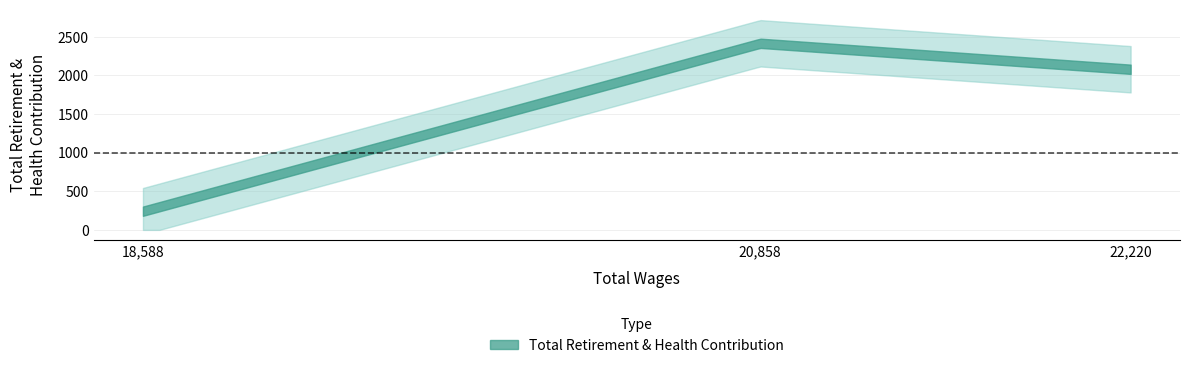

Rank the categories by value from lowest to highest.

18588.0, 22220.0, 20858.0